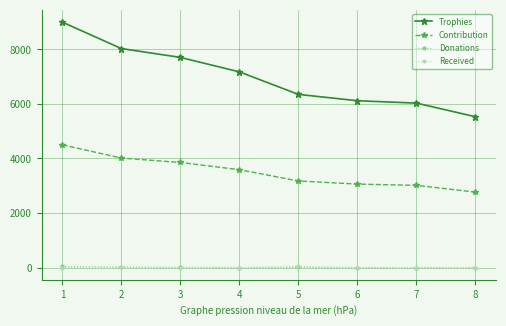

Count the number of categories in the chart.

8